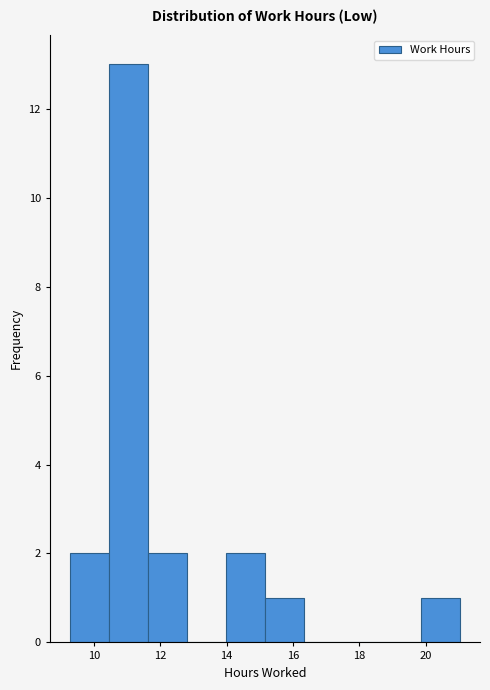

How tall is the bar that spans 14.0 to 15.2 on the x-axis? Neither the bar edges nor the heights are printed on the chart, so give them approximately, as read against the axes.

2